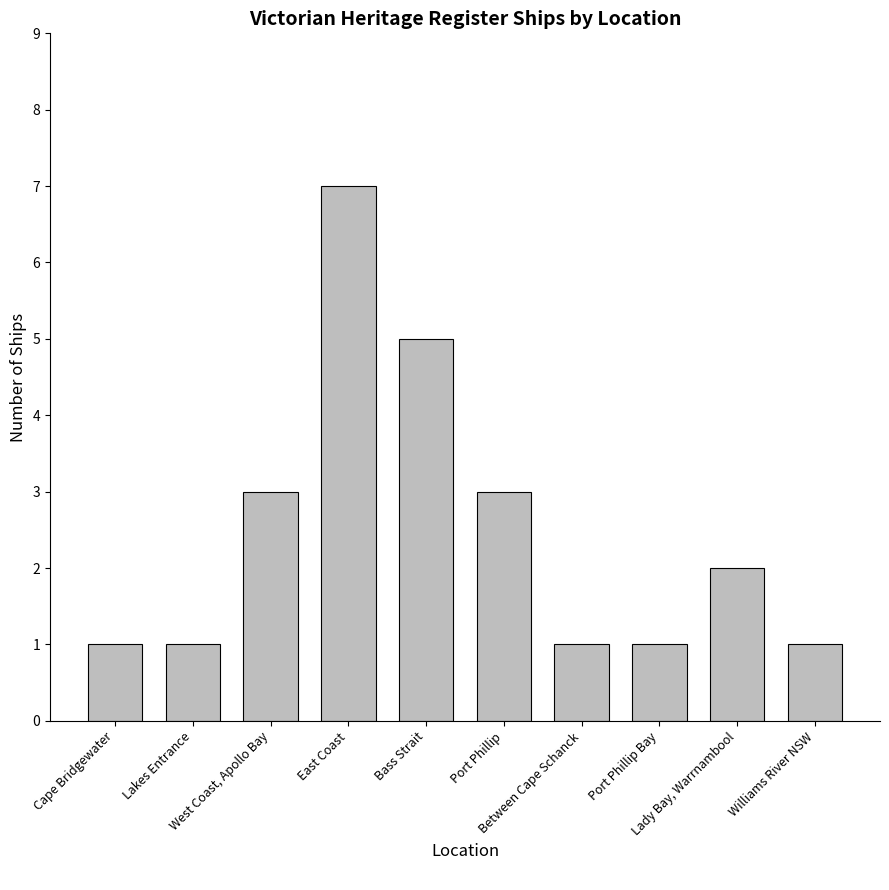

Are the bars horizontal?

No